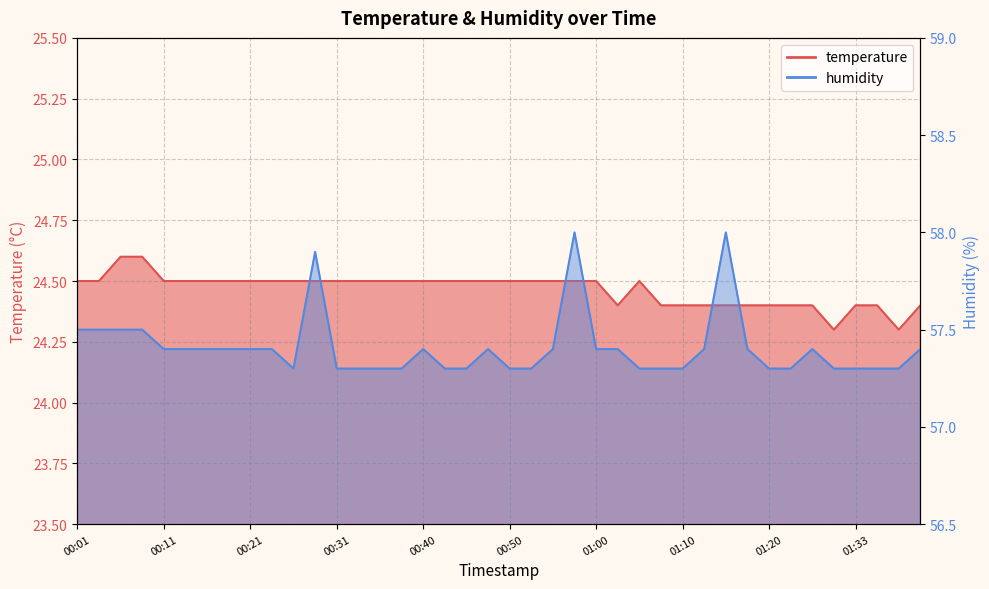

How many lines are shown in the chart?

2